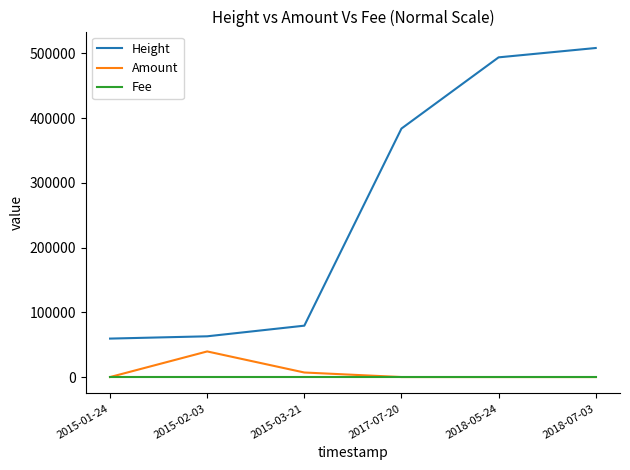

Reading left to right, list all the values displayed in this chart.

Height: 2015-01-24=59399	2015-02-03=62934	2015-03-21=79359	2017-07-20=383816	2018-05-24=493807	2018-07-03=508247
Amount: 2015-01-24=0	2015-02-03=39558	2015-03-21=7018	2017-07-20=0	2018-05-24=0	2018-07-03=0
Fee: 2015-01-24=1	2015-02-03=1	2015-03-21=1	2017-07-20=1	2018-05-24=1	2018-07-03=1